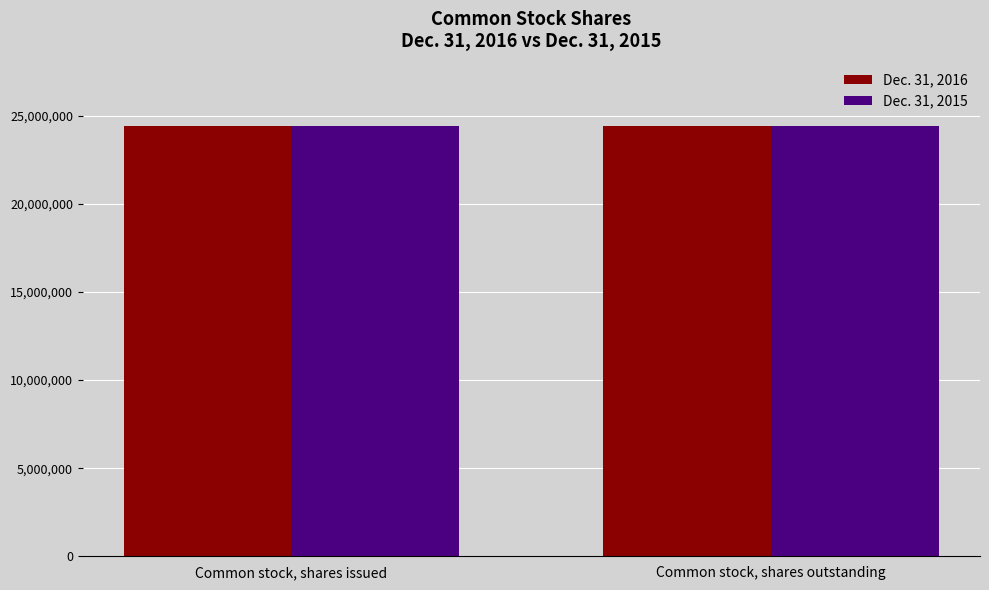

What is the maximum value for Dec. 31, 2016?

24451582